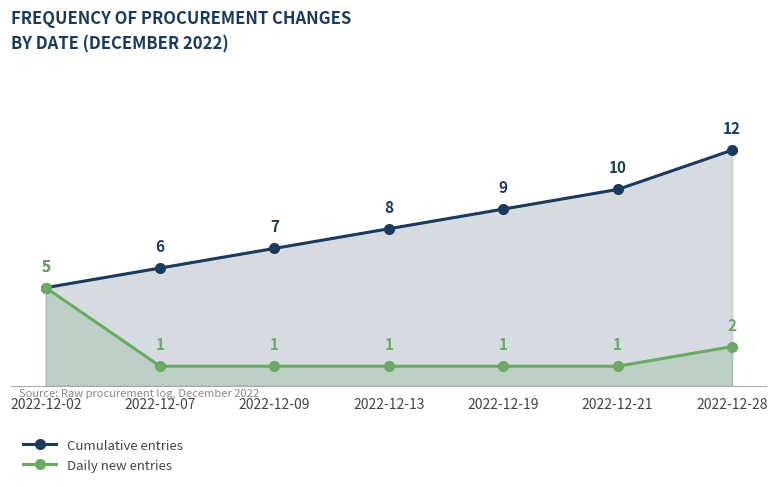

Rank the series at 2022-12-09 from highest to lowest value.

Cumulative entries, Daily new entries